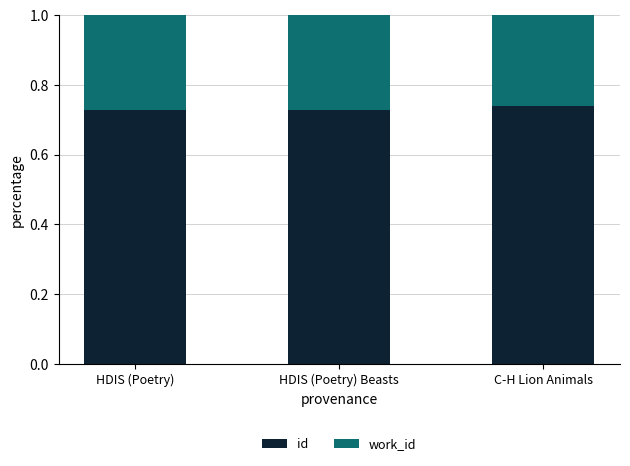

What is the total value across all series at HDIS (Poetry) Beasts?

1.0